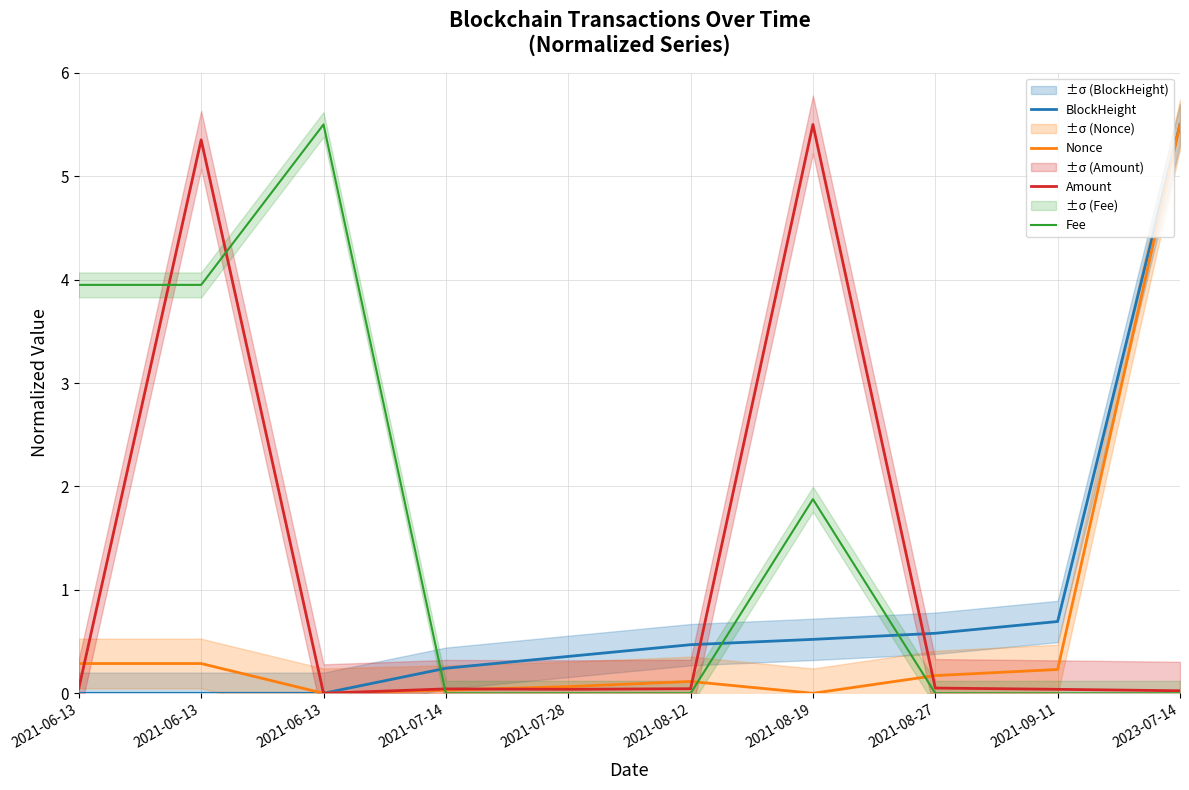

List the labels in order of Amount value, smallest first.

2021-06-13, 2023-07-14, 2021-09-11, 2021-07-28, 2021-07-14, 2021-08-12, 2021-06-13, 2021-08-27, 2021-06-13, 2021-08-19